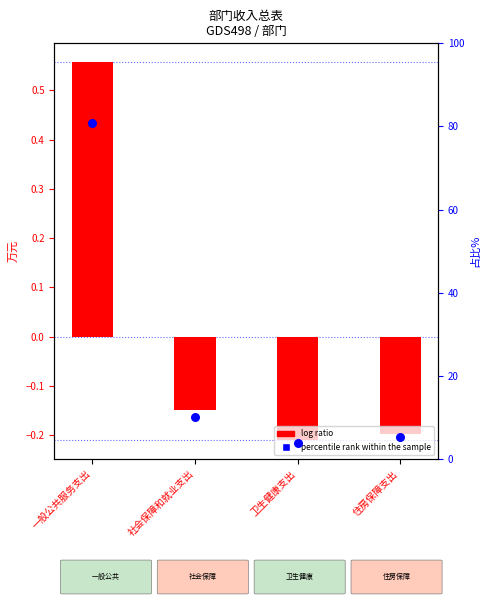

Is the value of percentile rank within the sample at 卫生健康支出 greater than the value of log ratio at 社会保障和就业支出?

Yes